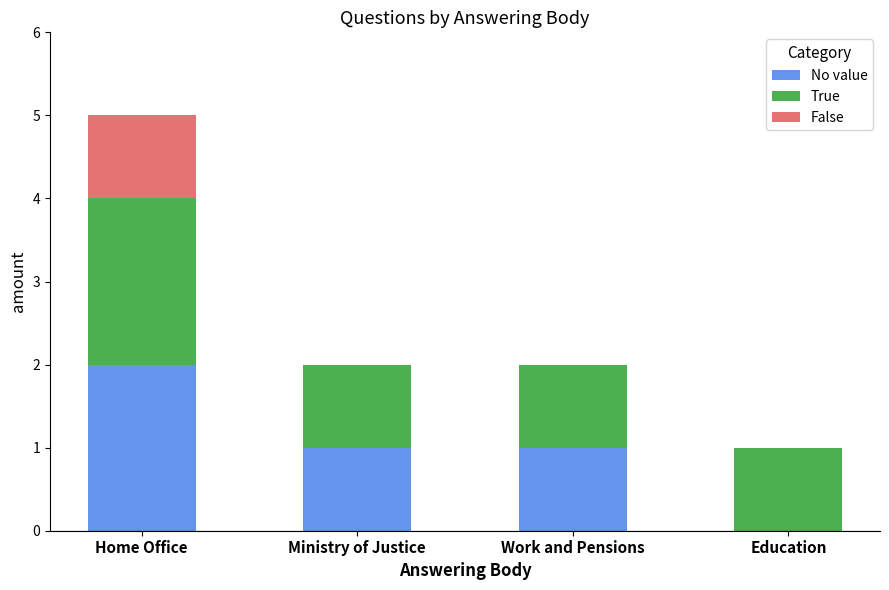

At which category is the sum across all series the highest?

Home Office